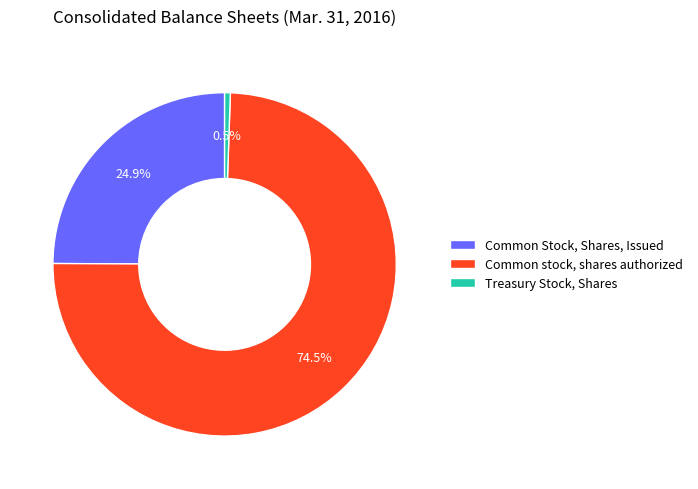

Rank the categories by value from lowest to highest.

Treasury Stock, Shares, Common Stock, Shares, Issued, Common stock, shares authorized